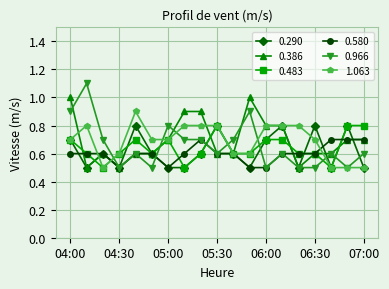

Count the 0.290 values in the range 0 to 1.

19